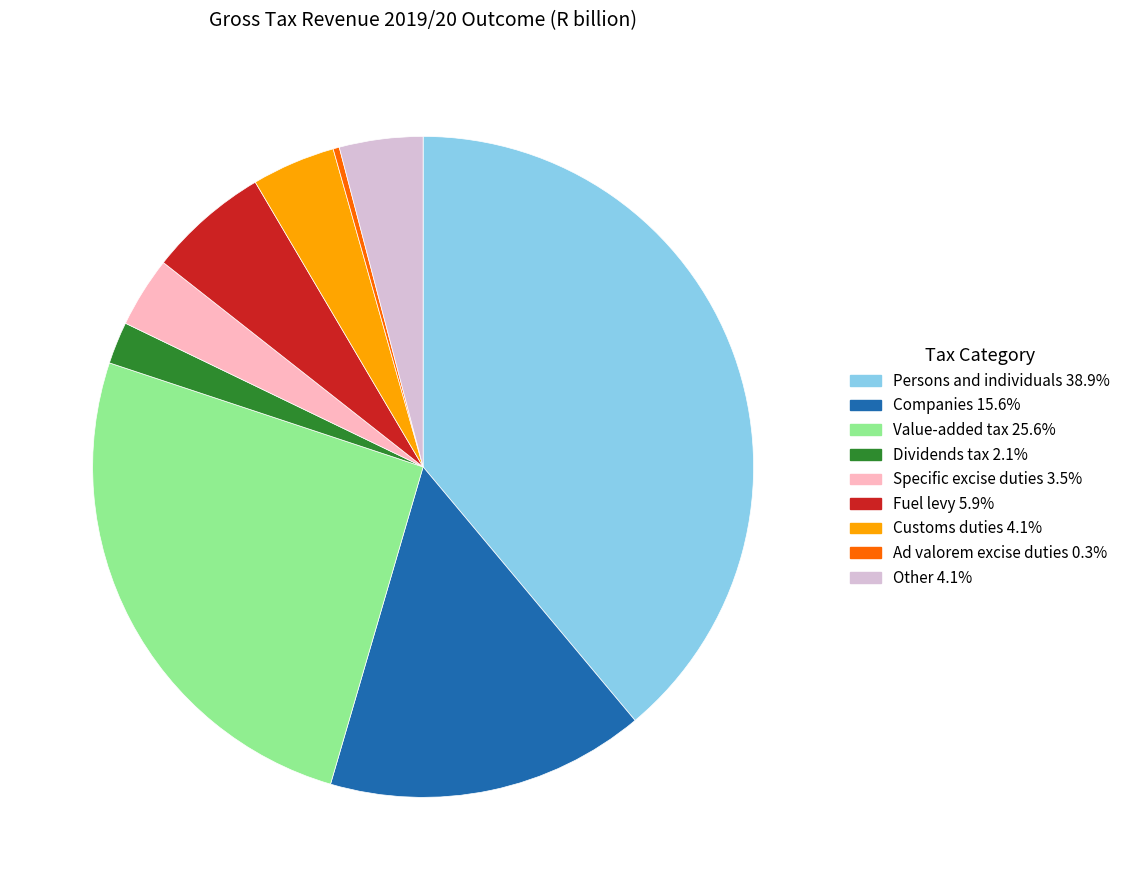

Is the sum of Dividends tax and Companies greater than half?

No